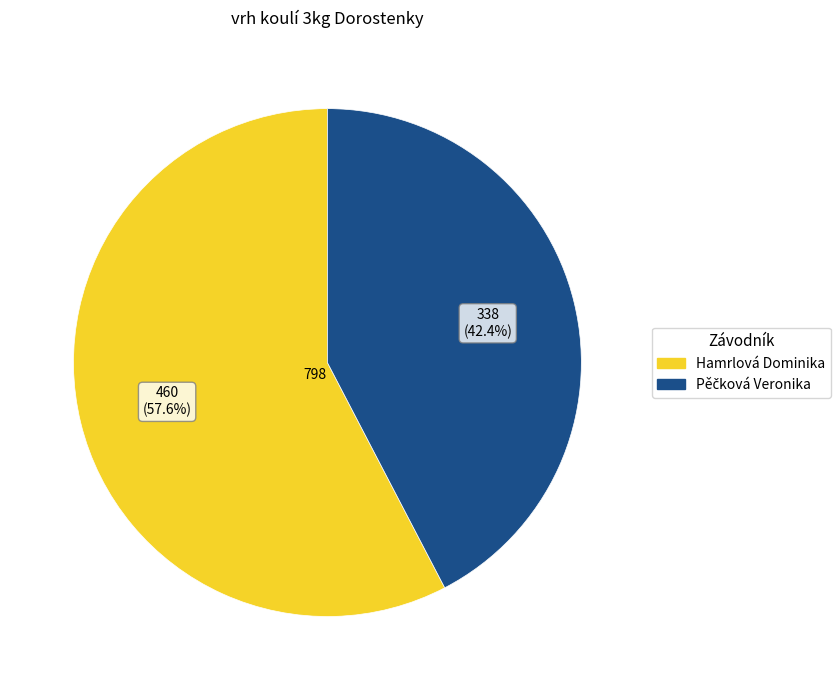

Which category has the biggest portion of the pie?

Hamrlová Dominika